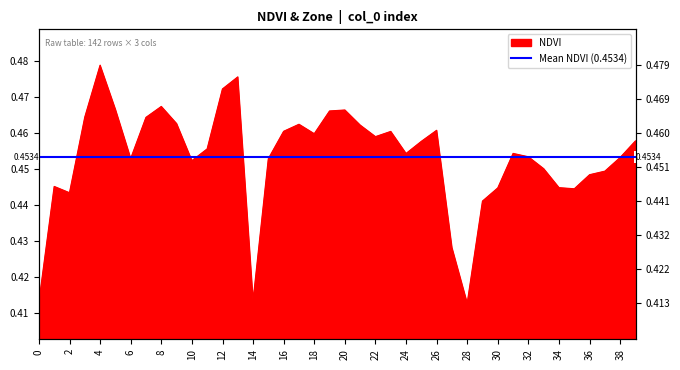

What is the sum of all values?

18.1